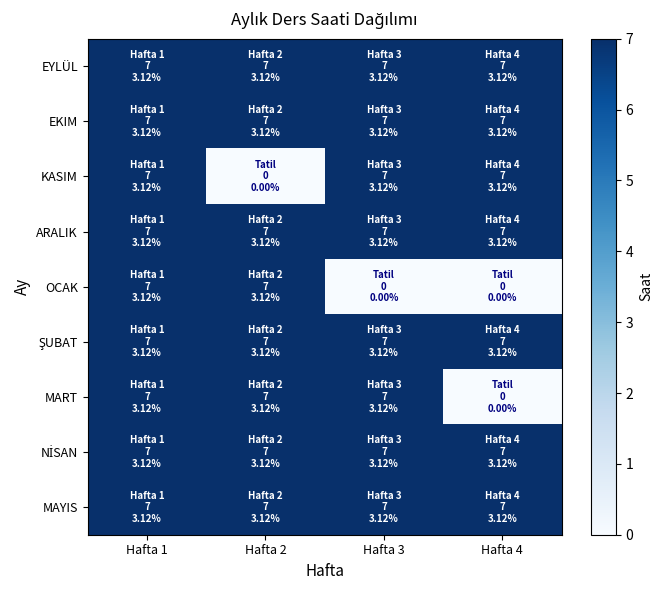

Between Hafta 1 and Hafta 3, which series saw the biggest shift?

OCAK